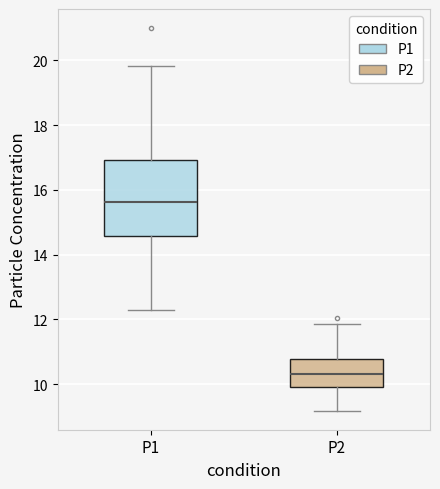

Which box has the lowest median line?

P2